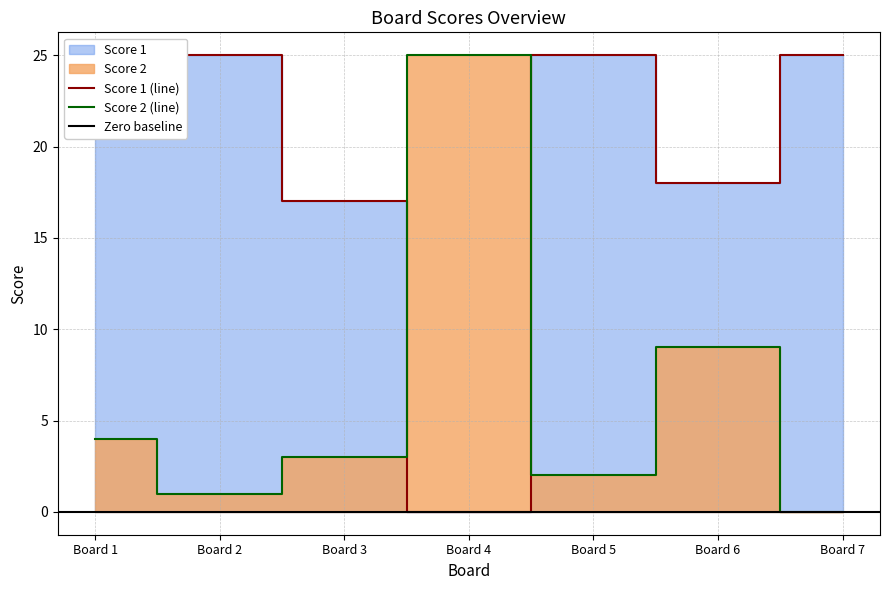

At how many categories does at least one series exceed 10?

7